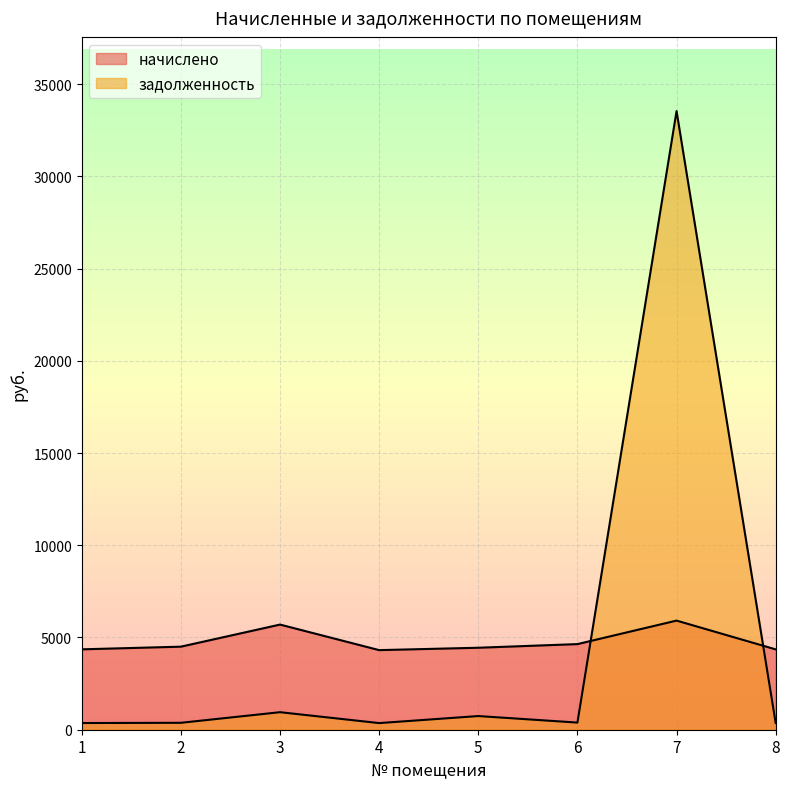

List the labels in order of задолженность value, smallest first.

4, 8, 1, 2, 6, 5, 3, 7